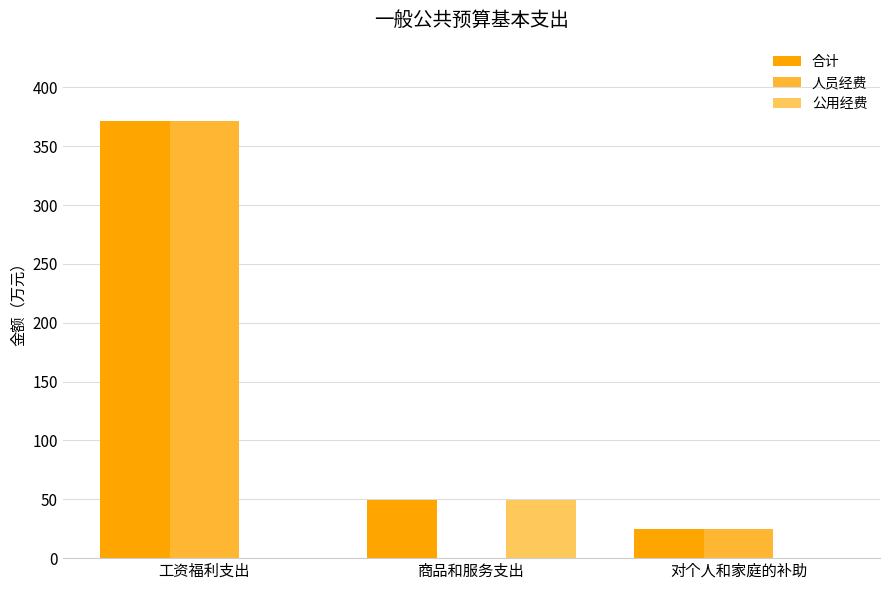

Count the number of data series in this chart.

3